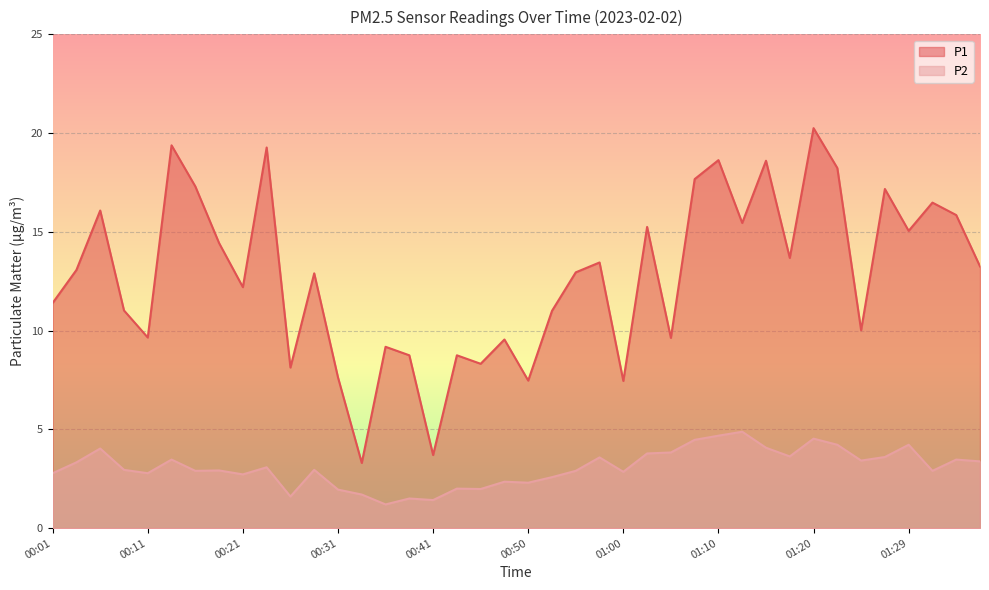

How many lines are shown in the chart?

2